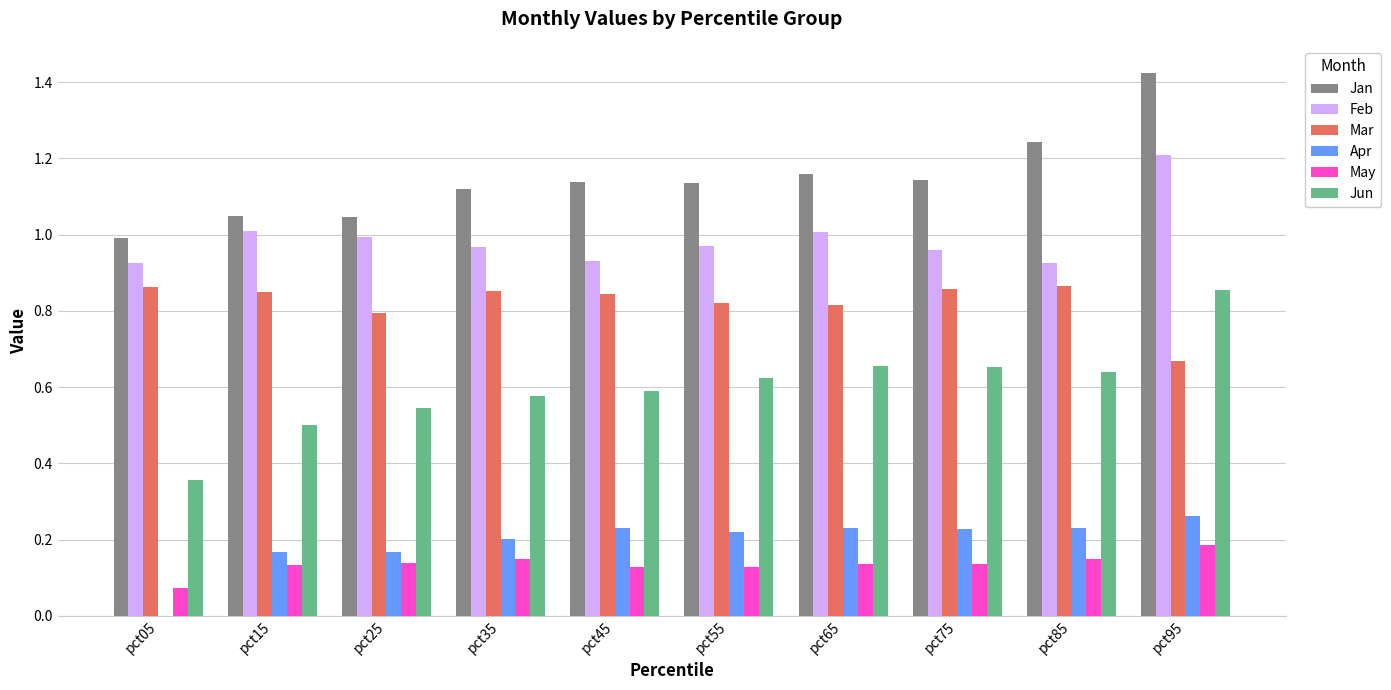

The May series shows 0.3 at pct95. True or false?

False